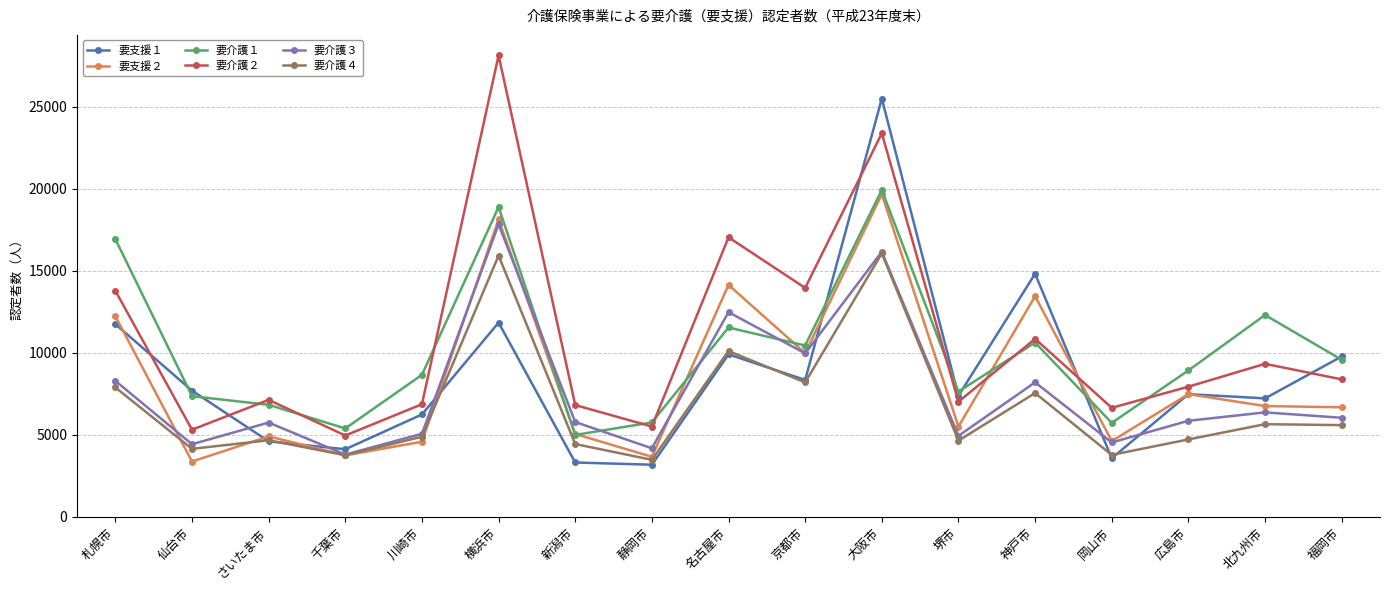

The 要支援２ series shows 14133 at 名古屋市. True or false?

True